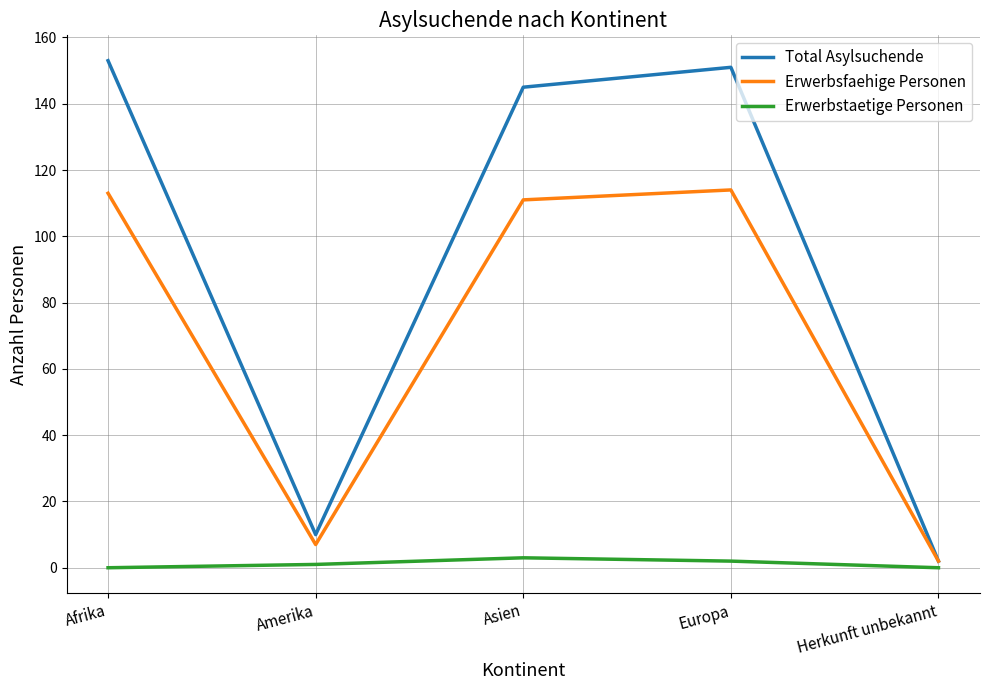

Is this an area chart (filled region under the line)?

No